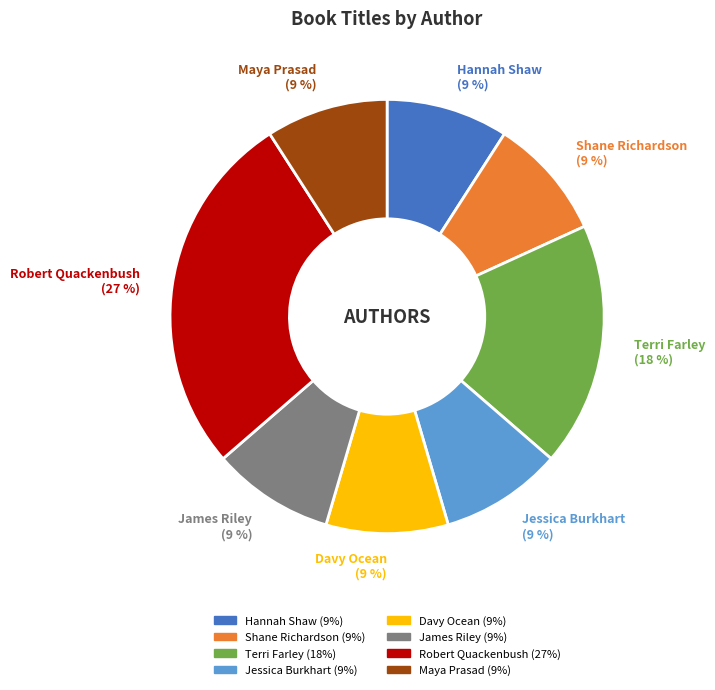

True or false: Jessica Burkhart accounts for 9% of the total.

True